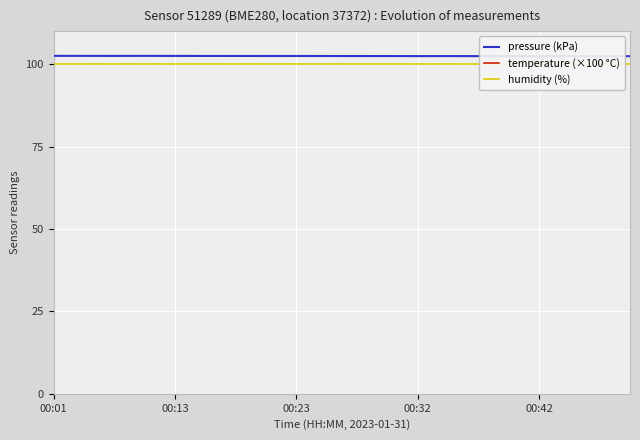

Is it true that temperature (×100 °C) equals 84.3 at 11?

False